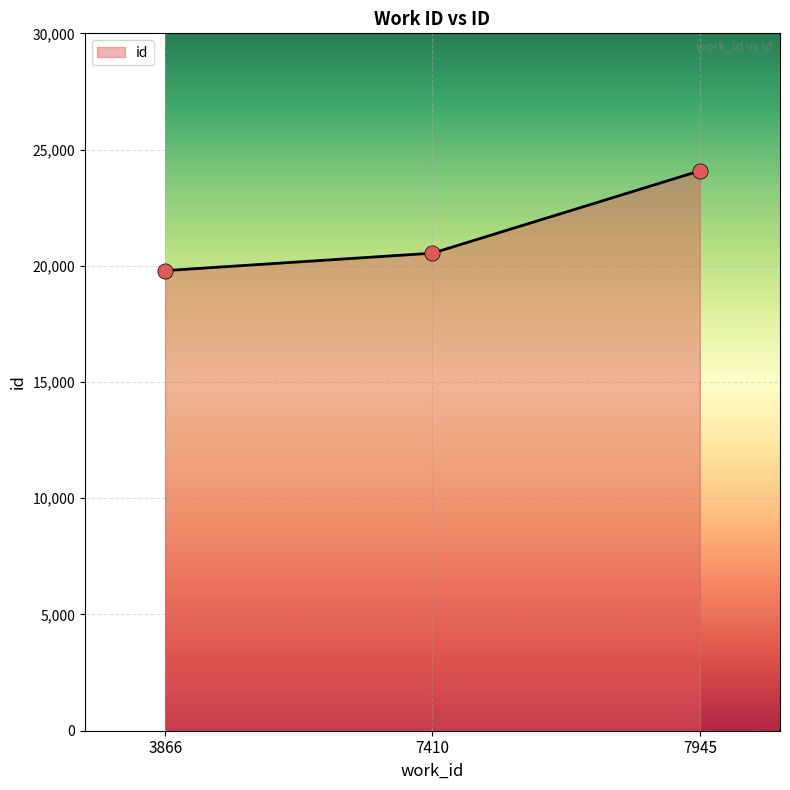

Which has a higher value, 7945 or 3866?

7945